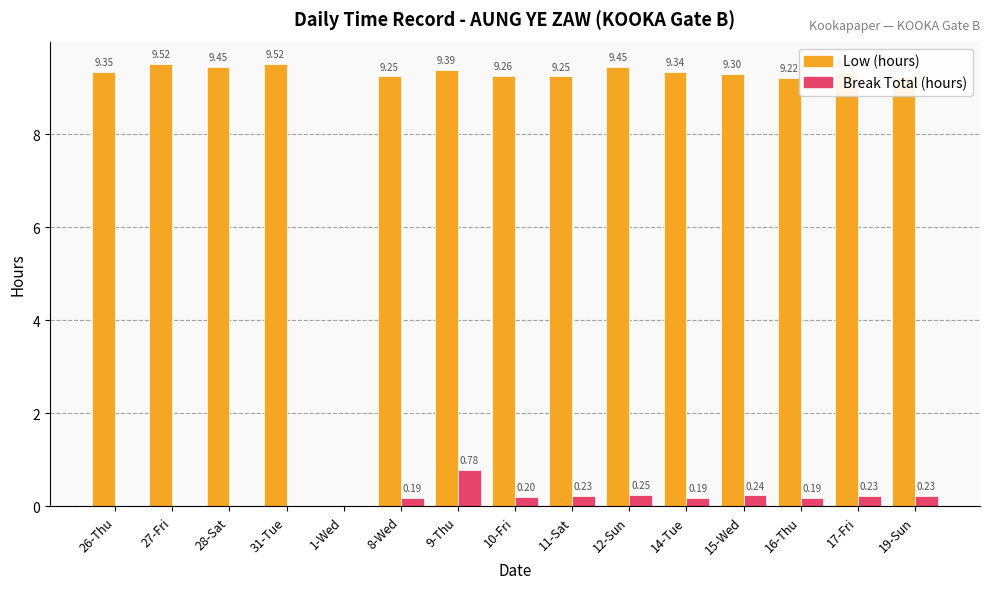

What is the total value across all series at 27-Fri?

9.5